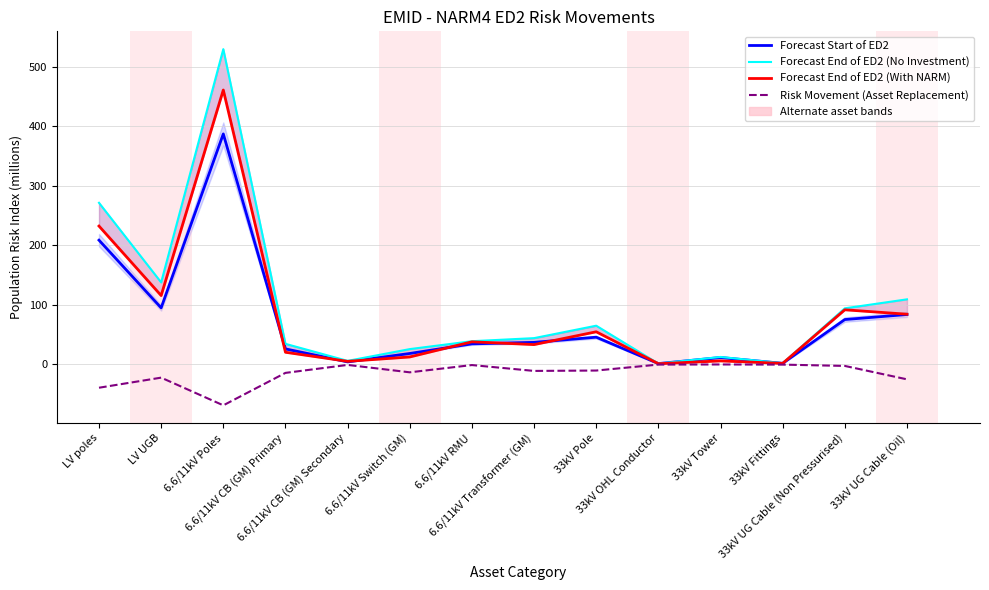

Where does the Forecast Start of ED2 series first go above 37?

LV poles